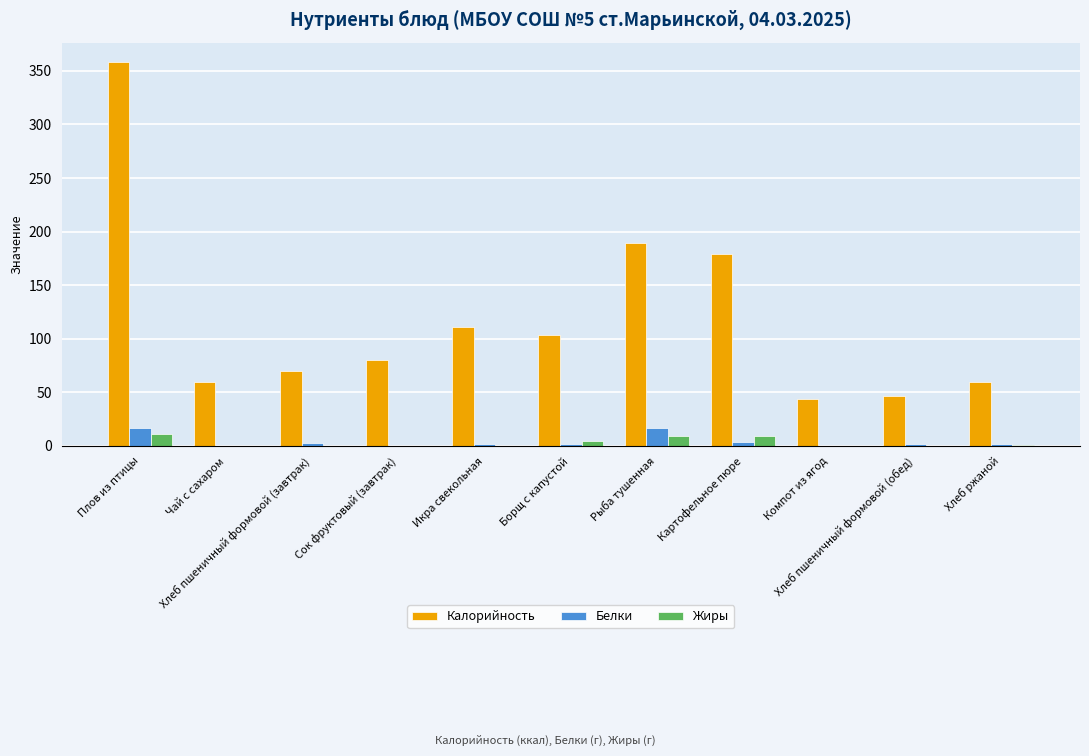

Which series has the largest total across all categories?

Калорийность